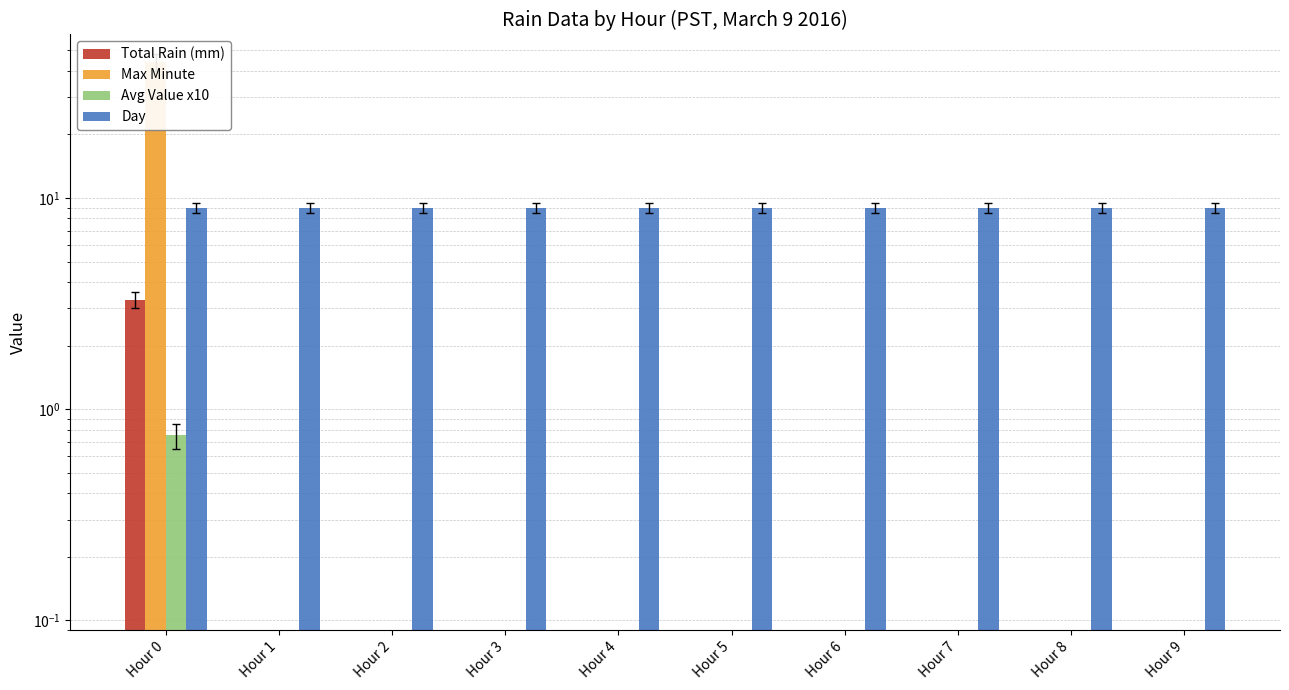

Which series has the largest range (max minus min)?

Max Minute